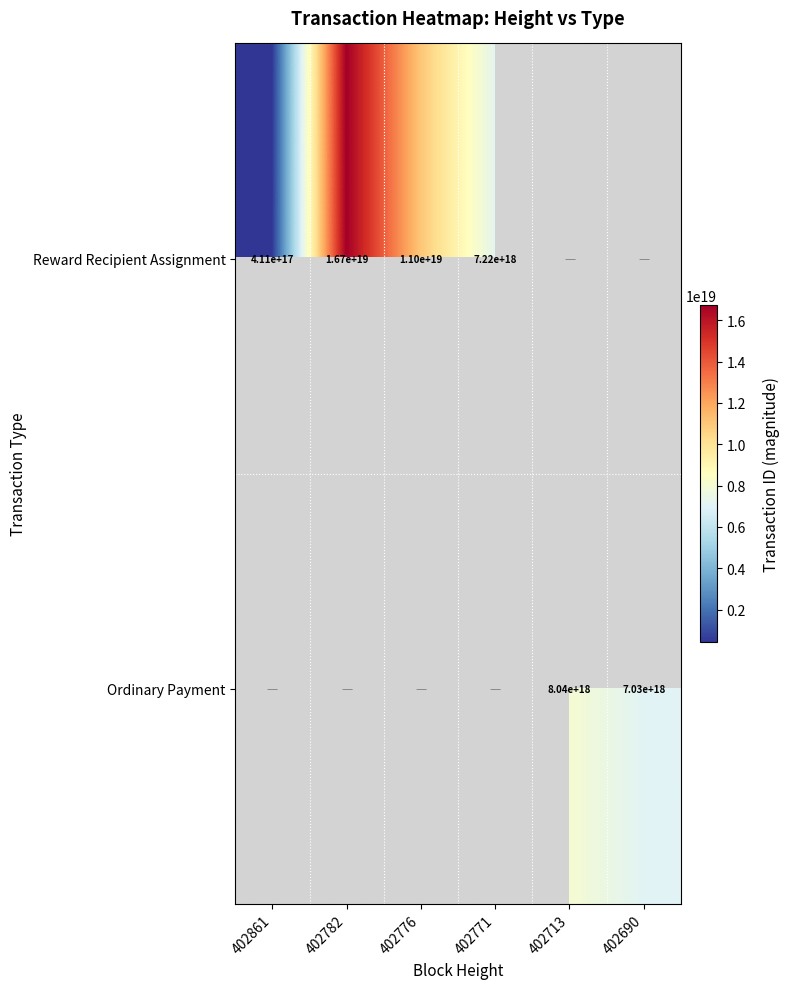

At how many categories does at least one series exceed 12294446155895552000?

1